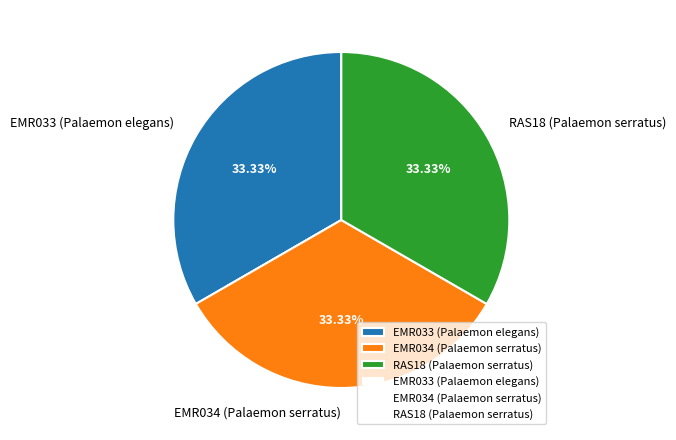

What is the total percentage of EMR034 (Palaemon serratus) and RAS18 (Palaemon serratus)?

66.7%